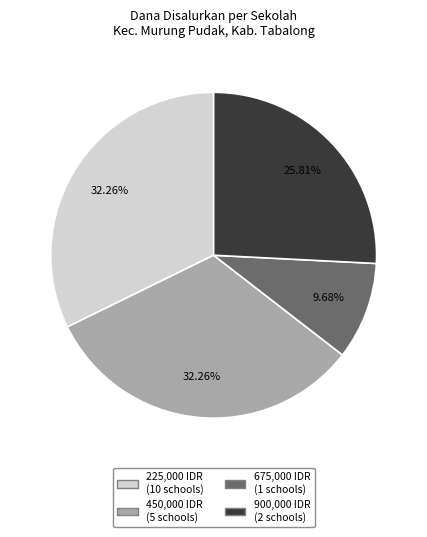

Is there a majority slice in this chart?

No